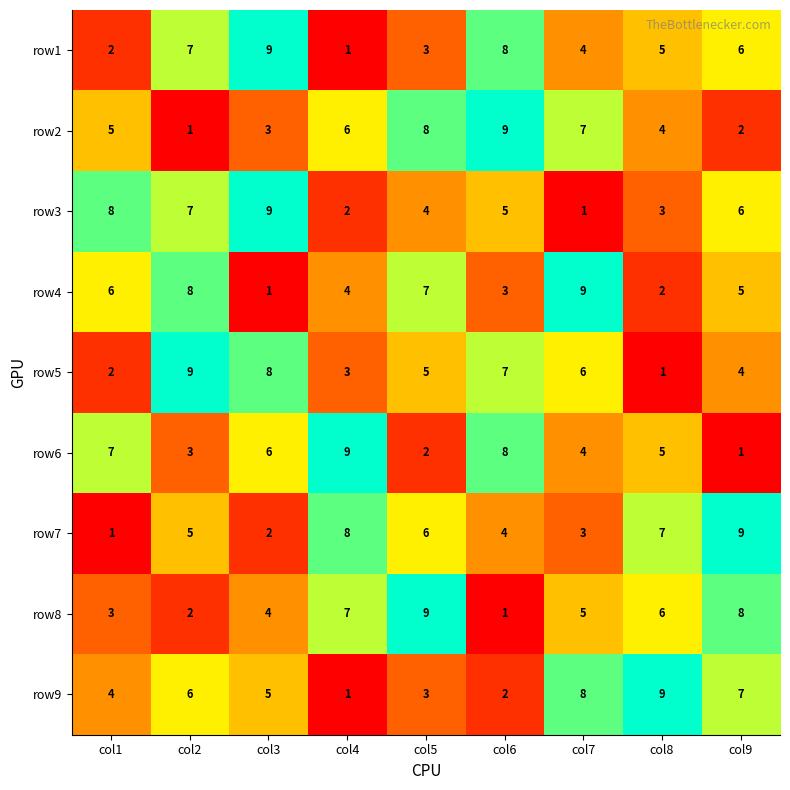

Rank the categories by row2 value from lowest to highest.

col2, col9, col3, col8, col1, col4, col7, col5, col6